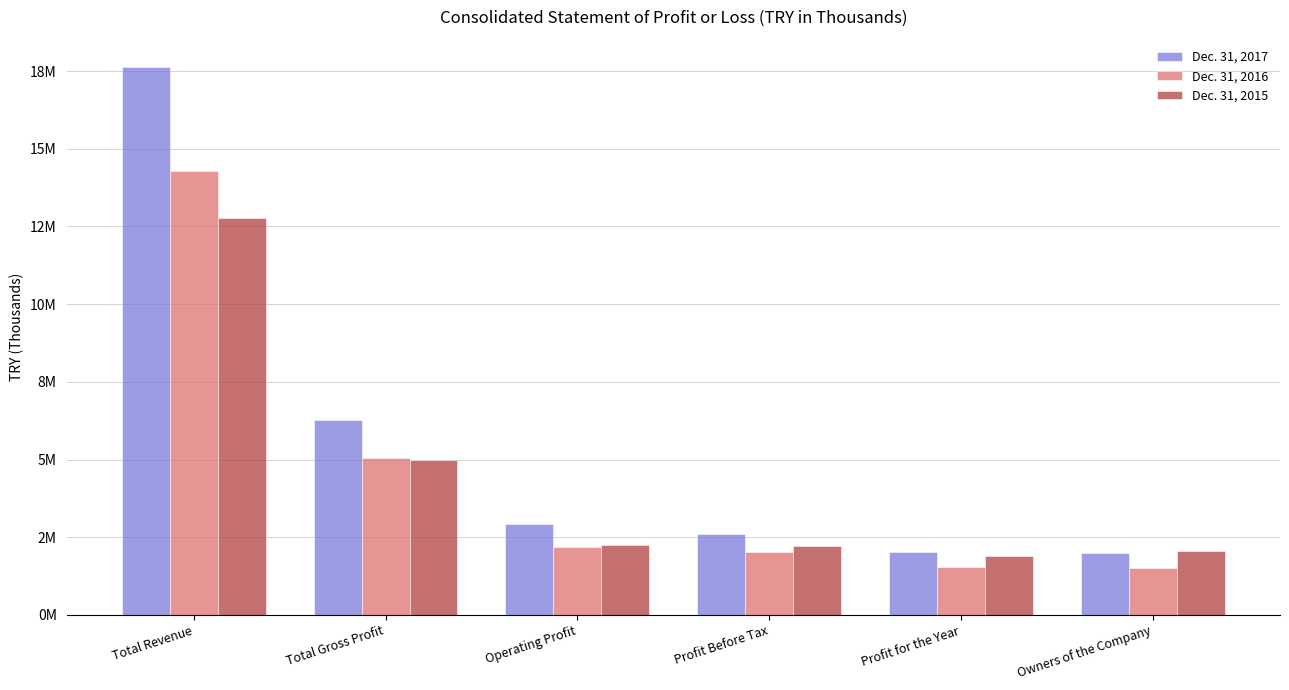

Does the chart contain any negative values?

No